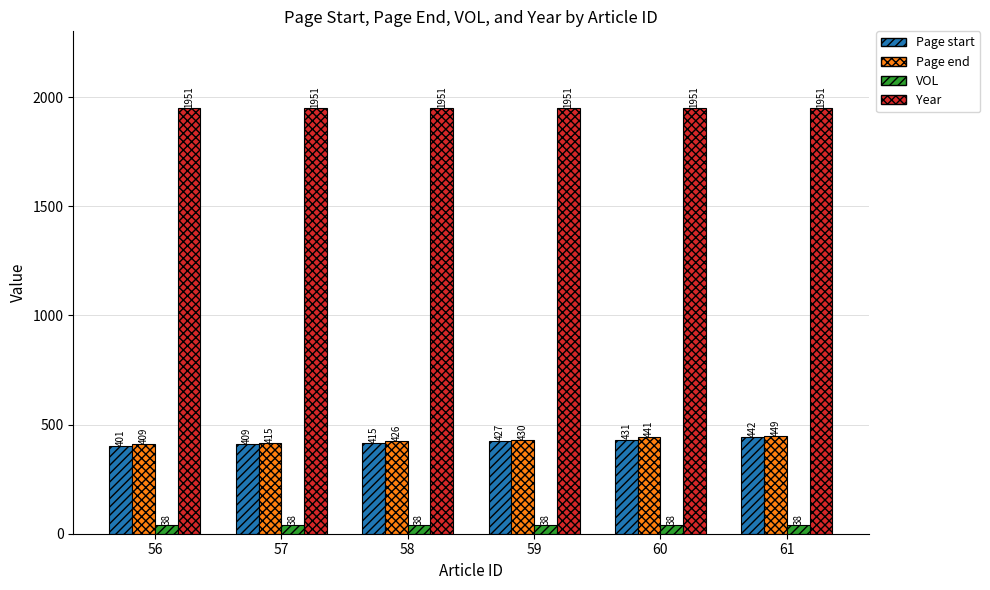

The value of Year at 59 is 1951. True or false?

True